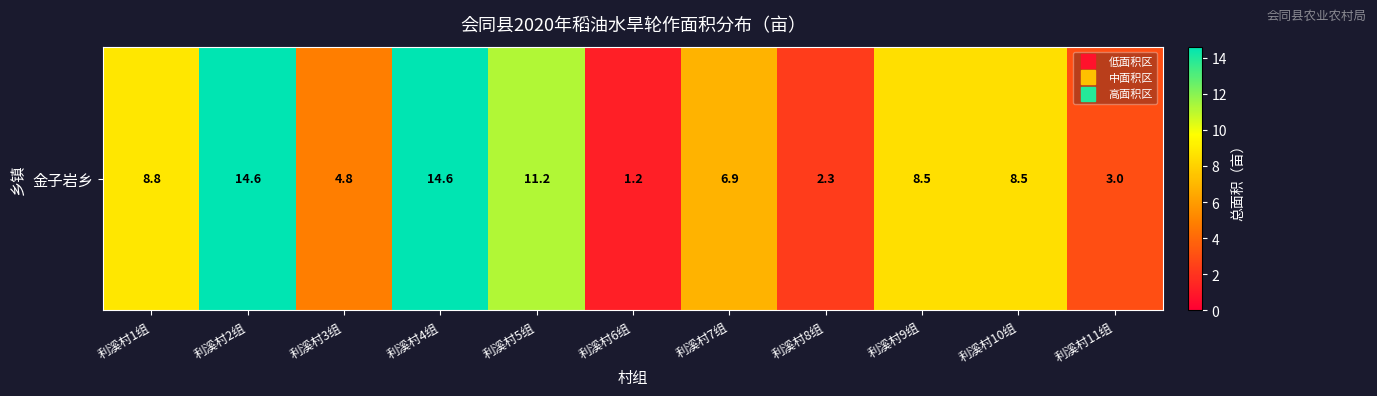

What is the approximate value at 利溪村1组?

8.8